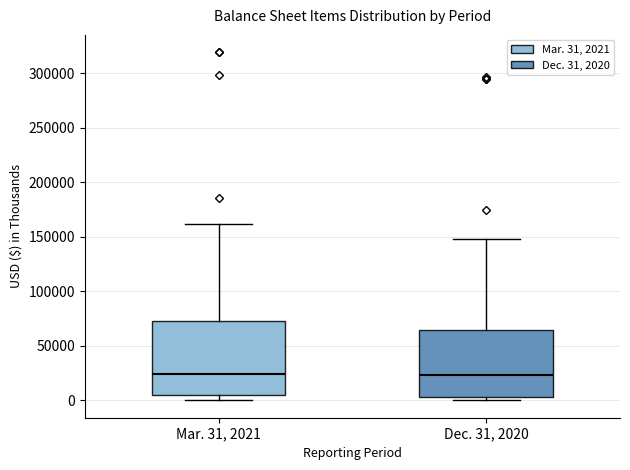

Reading left to right, read every box against the y-axis: the position of its median line, the range the box covers, and the ends of its whiskers. The values are not printed on the chart, so give them approximately, as read against the axis.

Mar. 31, 2021: median 25000, box 5000 to 75000, whiskers 0 to 160000
Dec. 31, 2020: median 25000, box 5000 to 65000, whiskers 0 to 150000